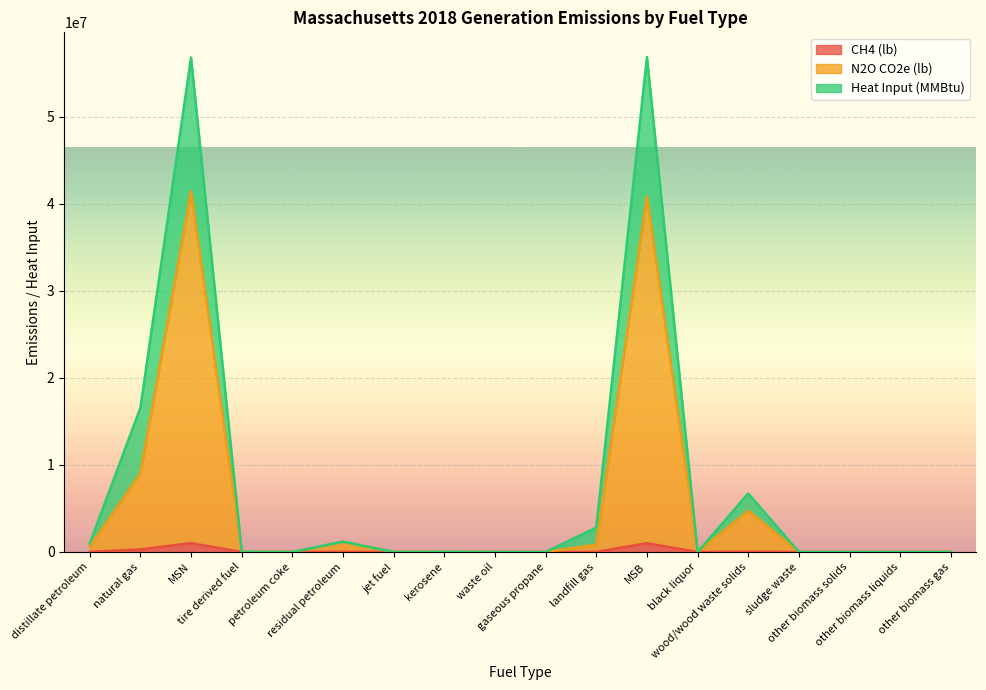

At which category does the chart reach its minimum across all series?

petroleum coke